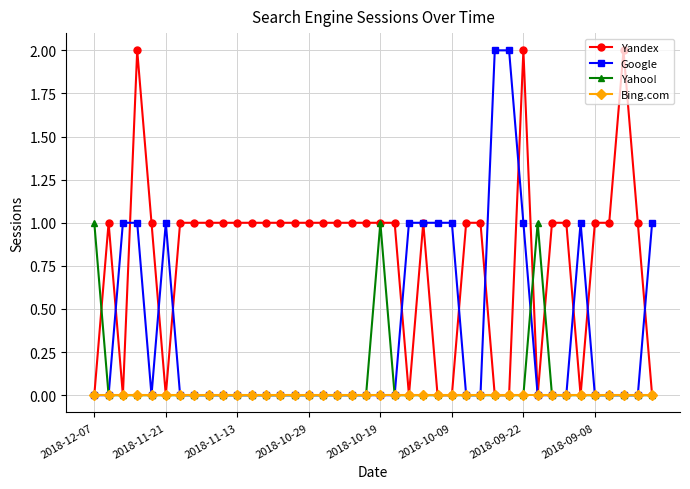

How many series are shown in this chart?

4